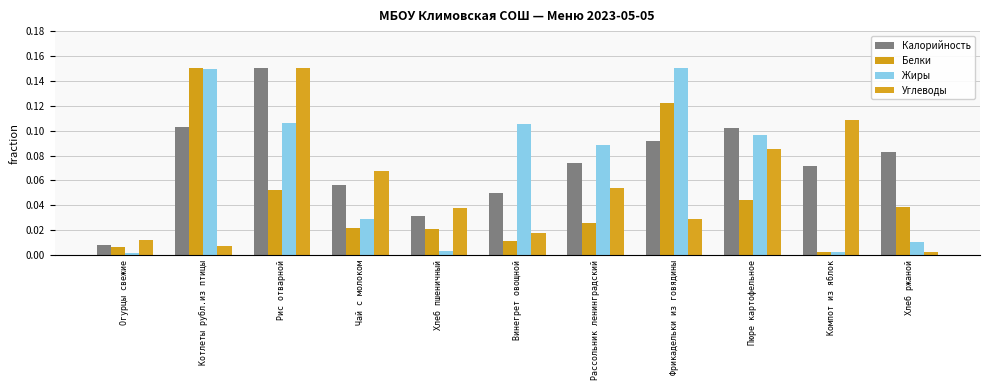

How many series are shown in this chart?

4